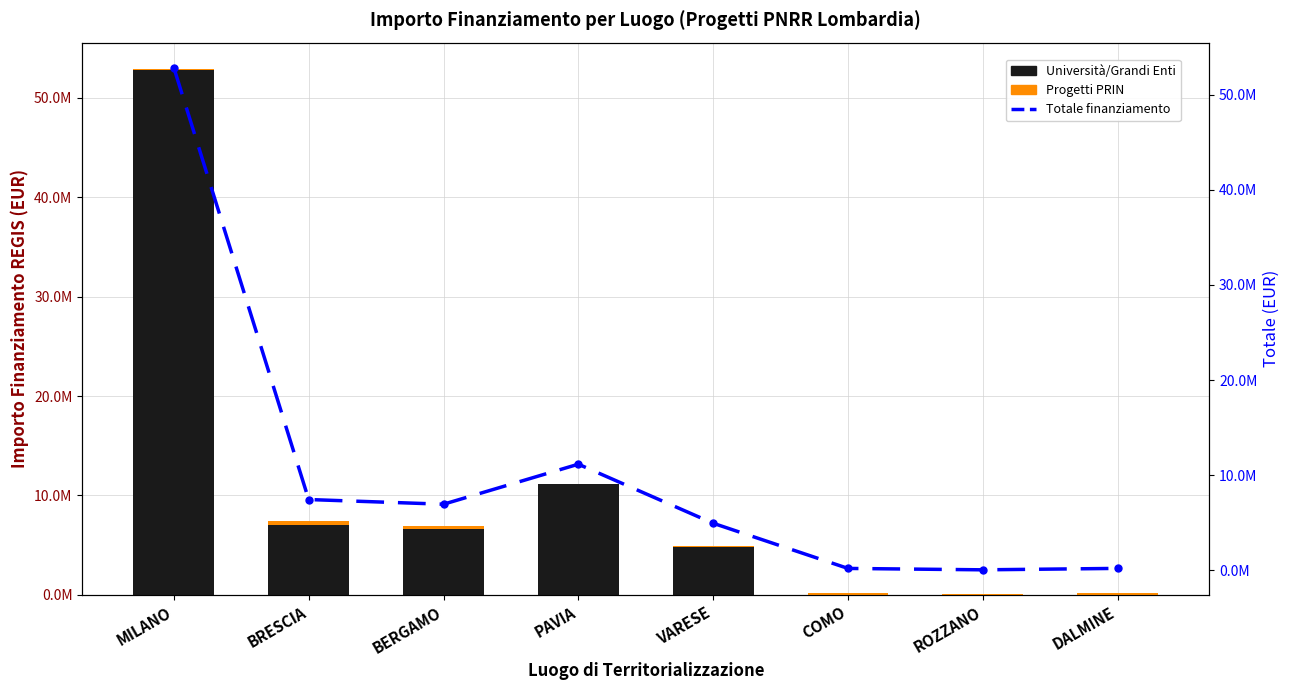

True or false: Progetti PRIN has a value of 194089.4 at MILANO.

False